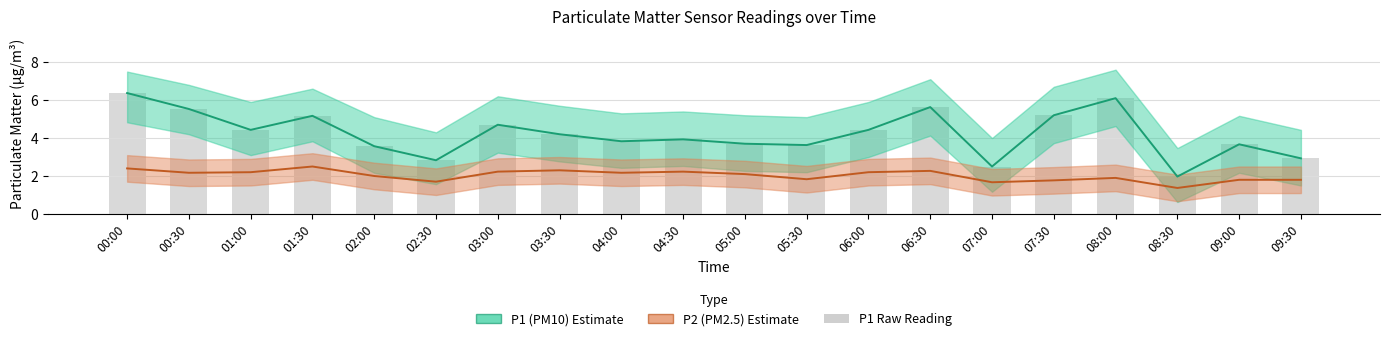

True or false: the data shows 9.5 at 08:00.

False